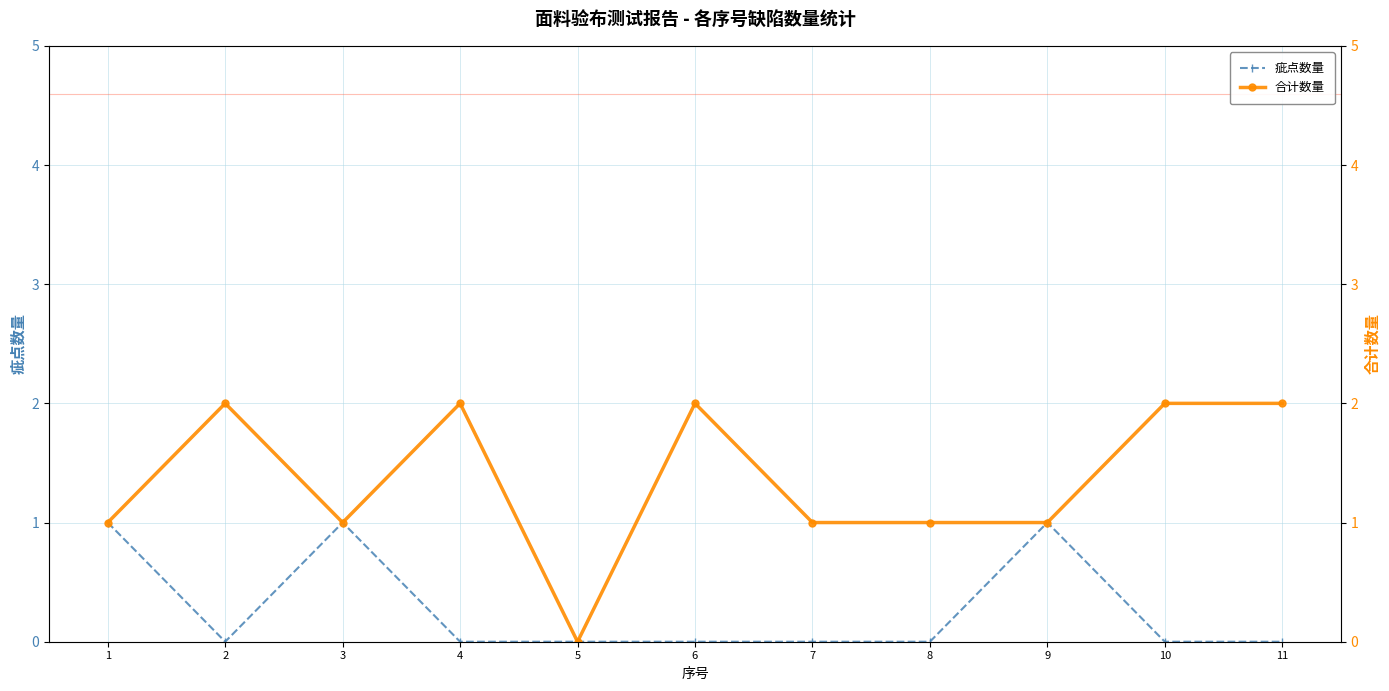

How many lines are shown in the chart?

2